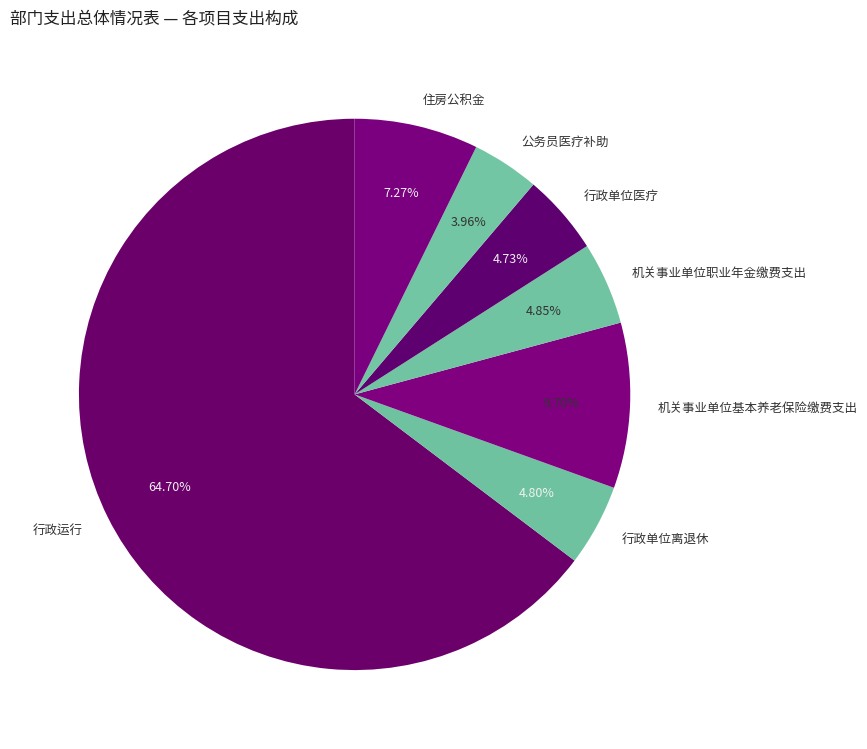

The 行政单位医疗 slice represents 15% of the pie. True or false?

False